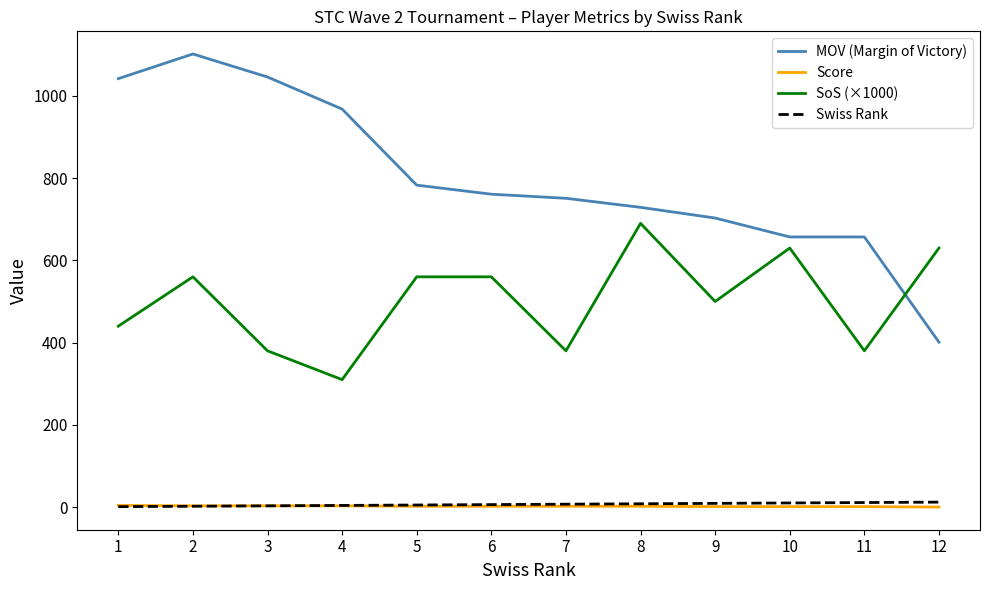

True or false: SoS (×1000) and Score intersect in this chart.

False